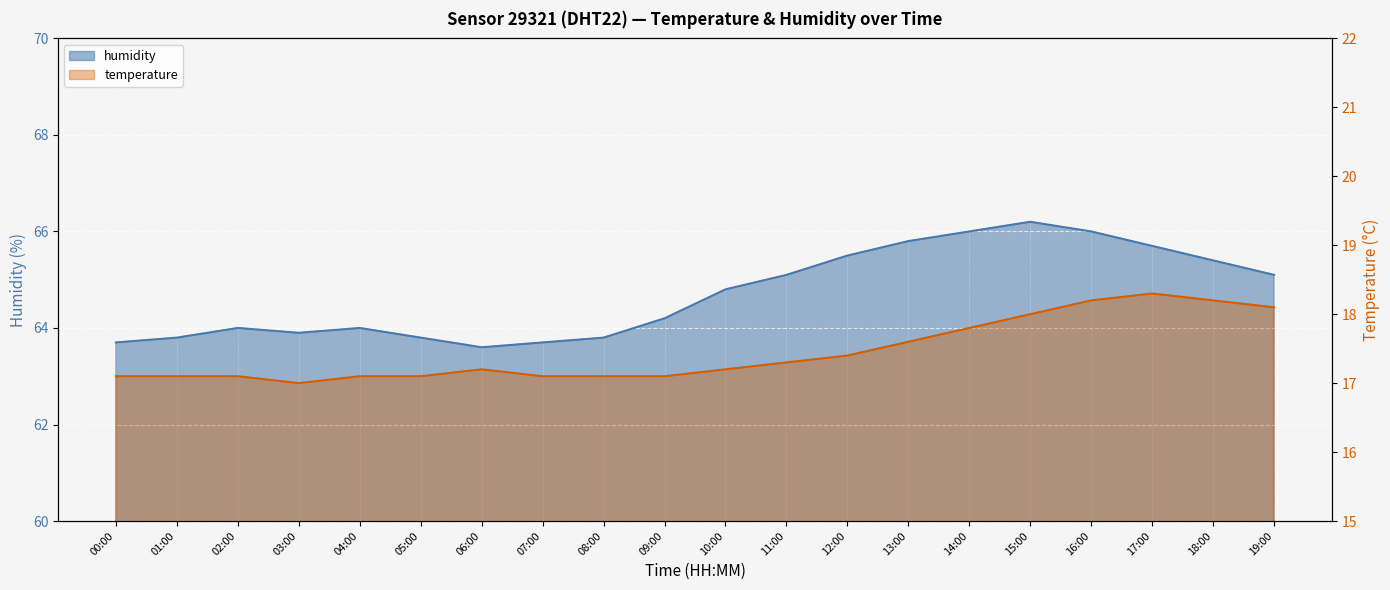

Where is temperature nearest to the value 17?

03:00